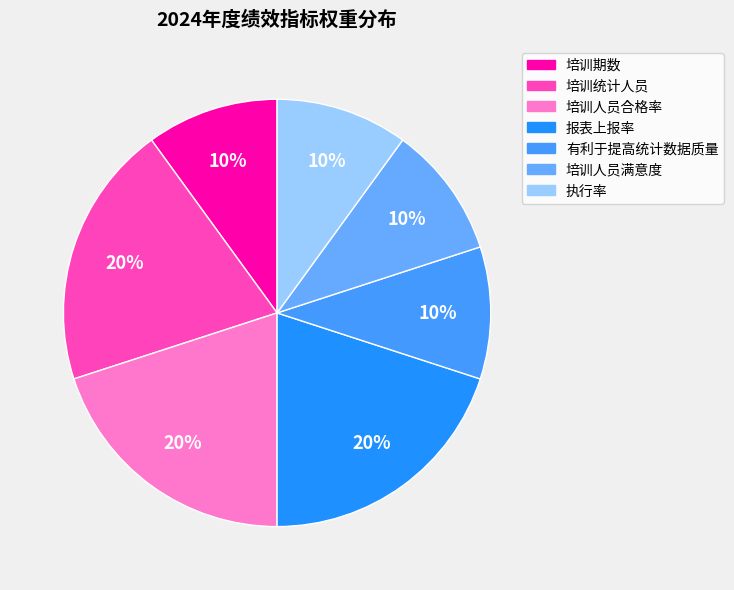

Between 培训期数 and 有利于提高统计数据质量, which is larger?

培训期数